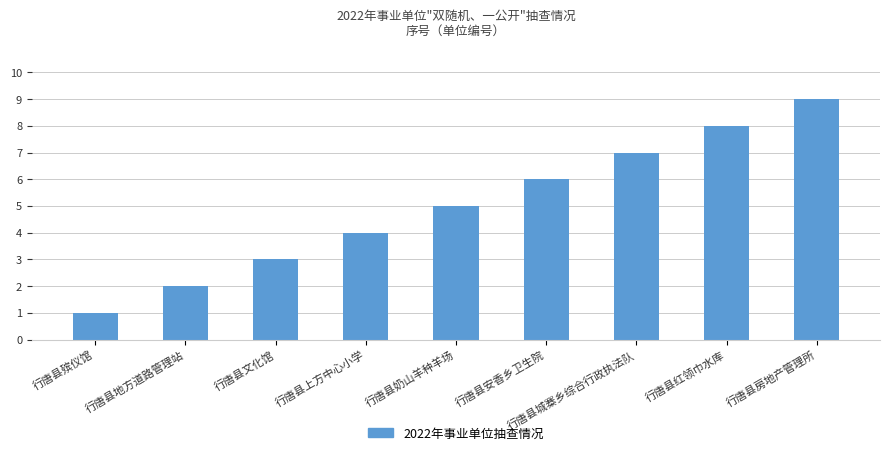

How many values are between 3 and 7?

5